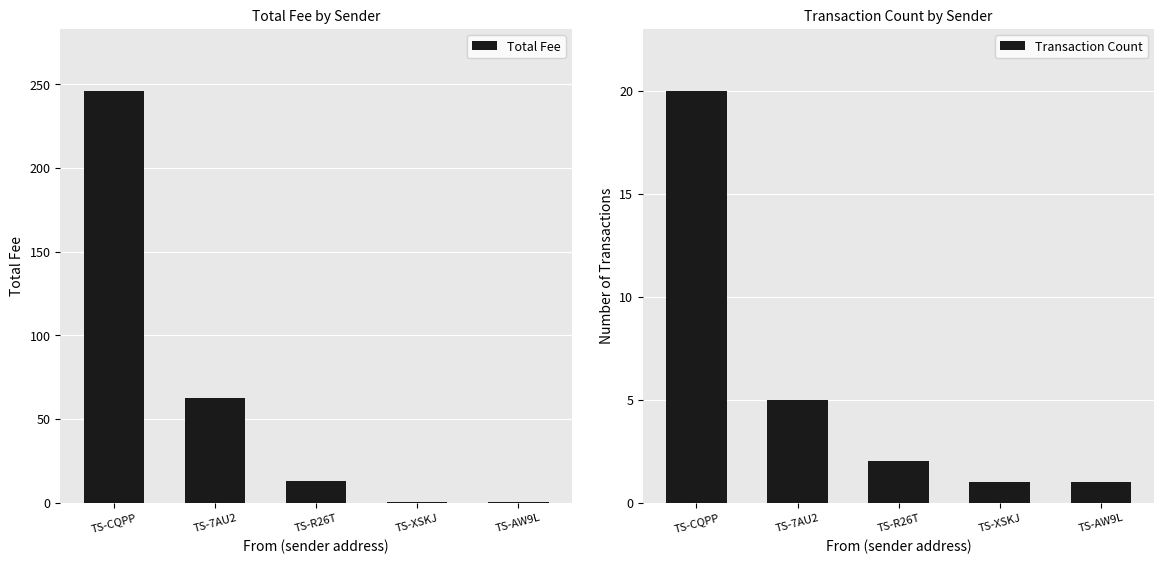

Which has a higher value, TS-XSKJ or TS-R26T?

TS-R26T